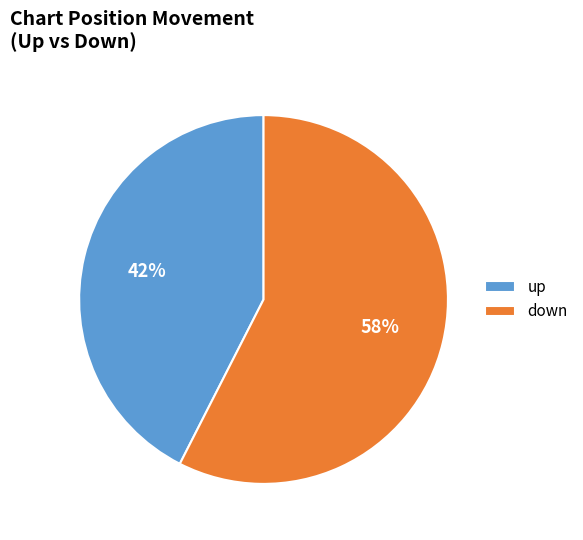

Which category has the smallest portion of the pie?

up